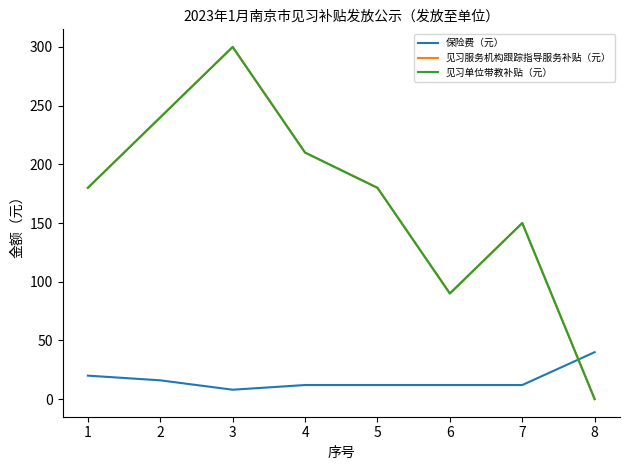

How many 保险费（元） values are between 12 and 20?

6